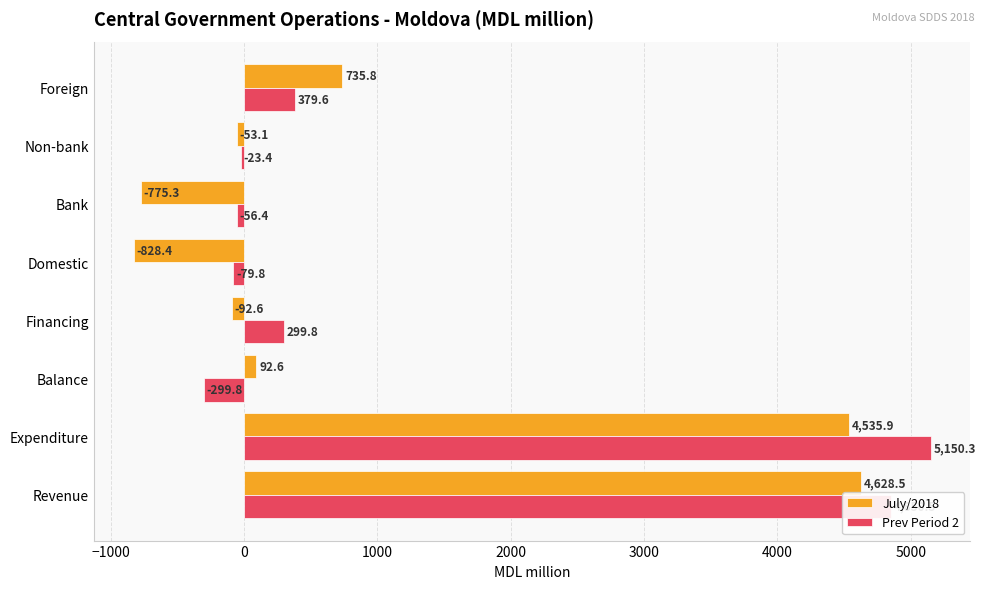

What is the difference between the maximum and minimum values in the Prev Period 2 series?

5450.1